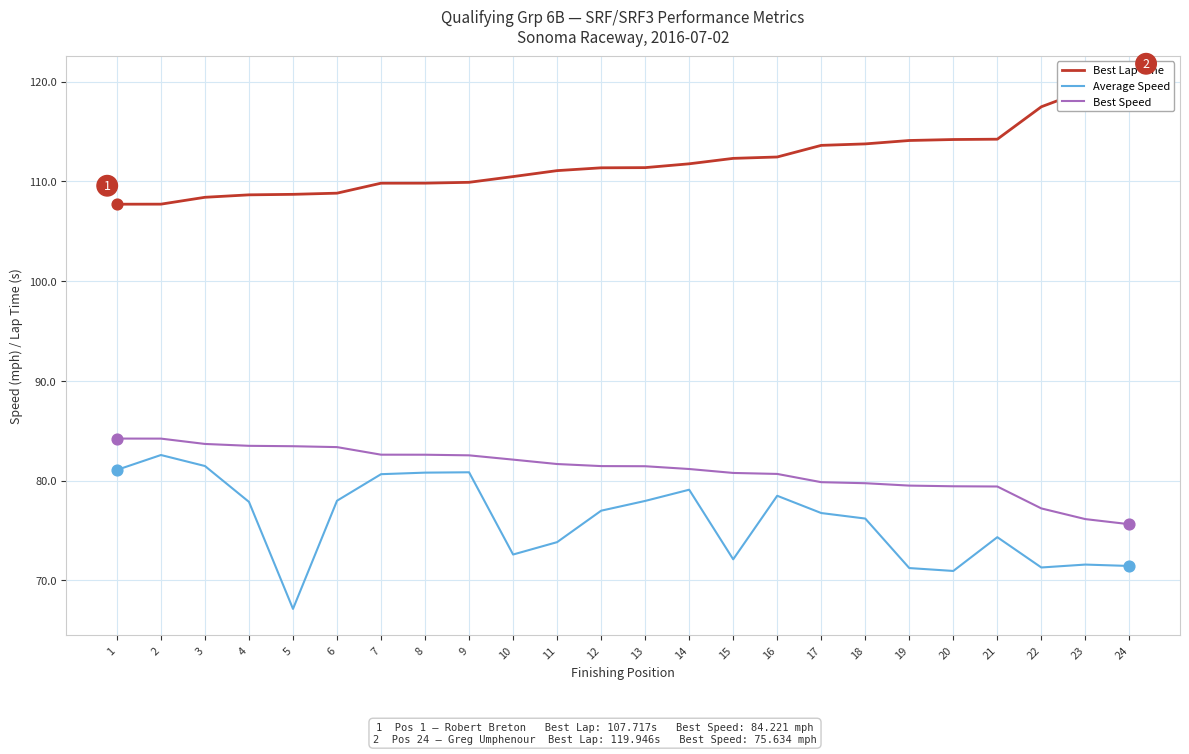

At how many categories does at least one series exceed 89?

24